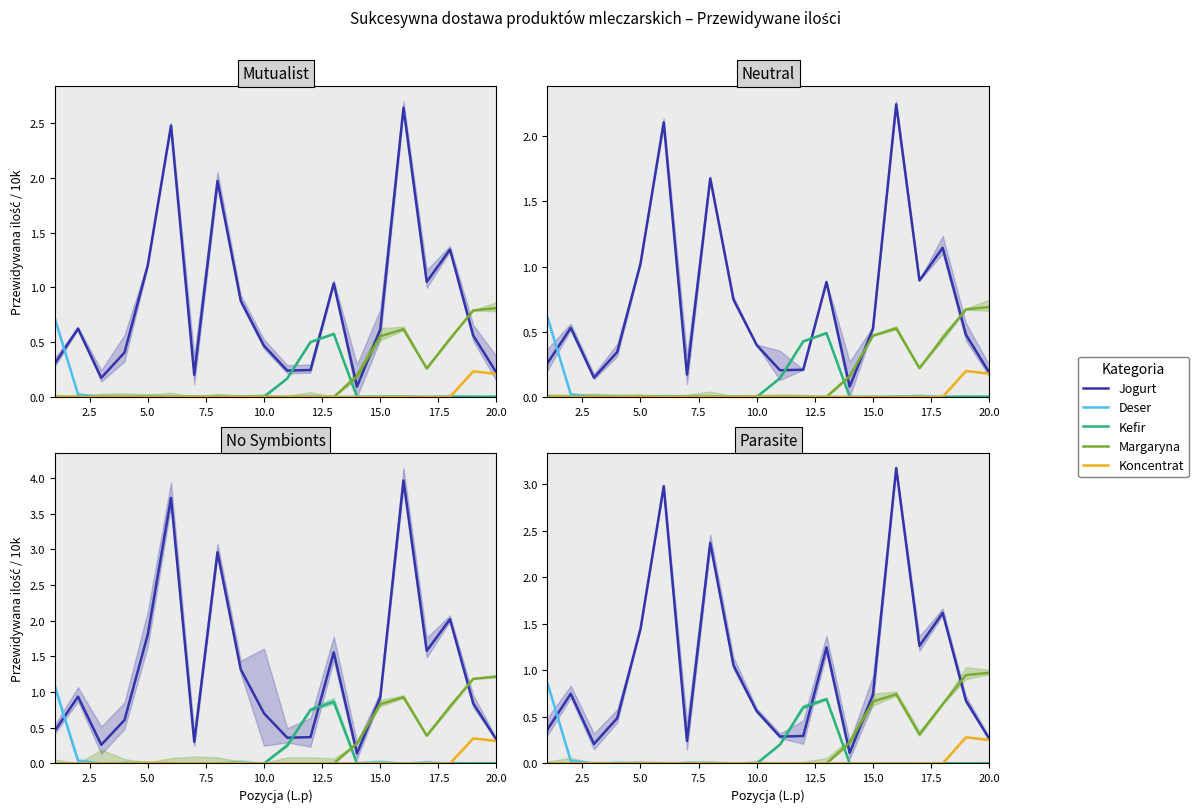

Reading right to left, extract all data points from this chart.

Jogurt: 0.3	0.7	1.6	1.3	3.2	0.7	0.1	1.2	0.3	0.3	0.6	1.1	2.4	0.2	3.0	1.4	0.5	0.2	0.7	0.4
Deser: 0.0	0.0	0.0	0.0	0.0	0.0	0.0	0.0	0.0	0.0	0.0	0.0	0.0	0.0	0.0	0.0	0.0	0.0	0.0	0.9
Kefir: 0.0	0.0	0.0	0.0	0.0	0.0	0.0	0.7	0.6	0.2	0.0	0.0	0.0	0.0	0.0	0.0	0.0	0.0	0.0	0.0
Margaryna: 1.0	0.9	0.6	0.3	0.7	0.7	0.2	0.0	0.0	0.0	0.0	0.0	0.0	0.0	0.0	0.0	0.0	0.0	0.0	0.0
Koncentrat: 0.3	0.3	0.0	0.0	0.0	0.0	0.0	0.0	0.0	0.0	0.0	0.0	0.0	0.0	0.0	0.0	0.0	0.0	0.0	0.0